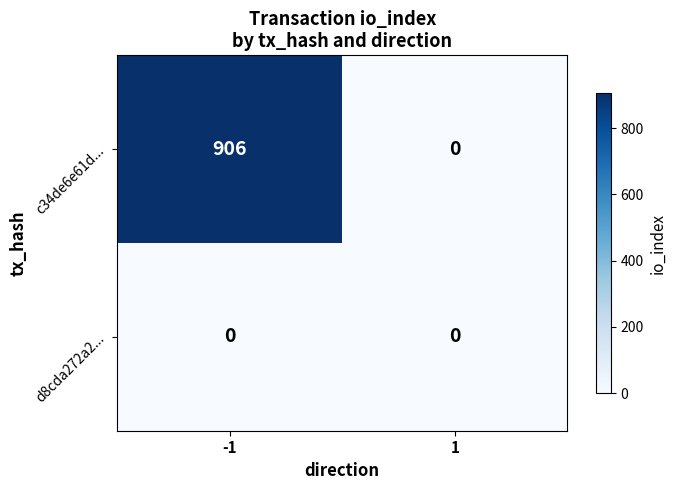

What is the difference between the c34de6e61d... values at 1 and -1?

906